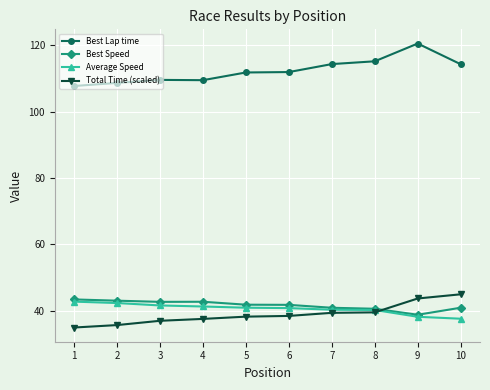

The Best Lap time series shows 107.7 at 1. True or false?

True